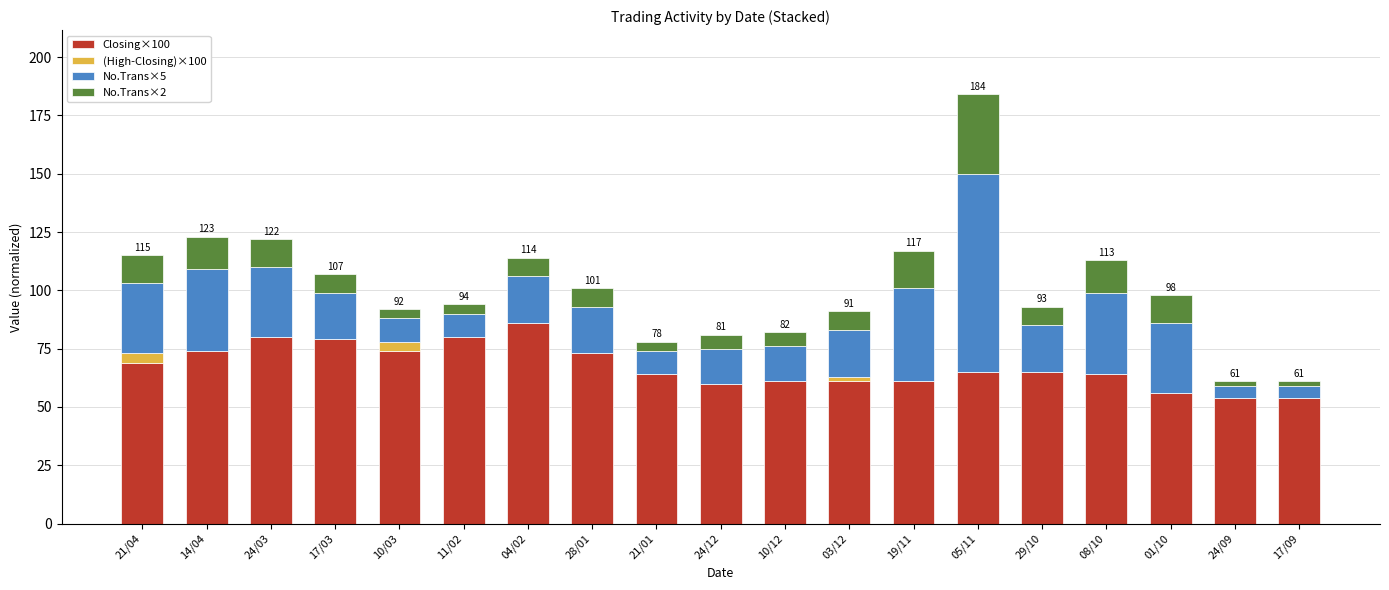

Are the bars grouped side by side (vs. stacked)?

No